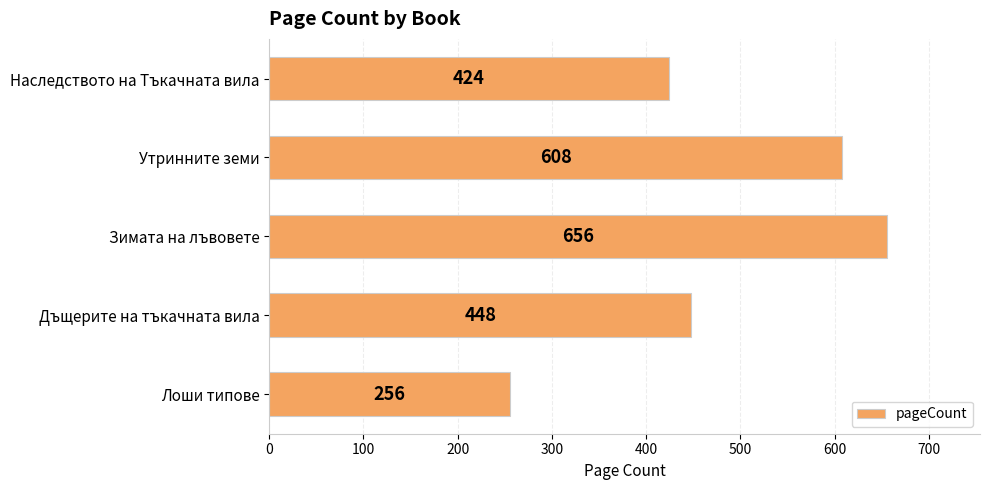

Rank the categories by value from lowest to highest.

Лоши типове, Наследството на Тъкачната вила, Дъщерите на тъкачната вила, Утринните земи, Зимата на лъвовете